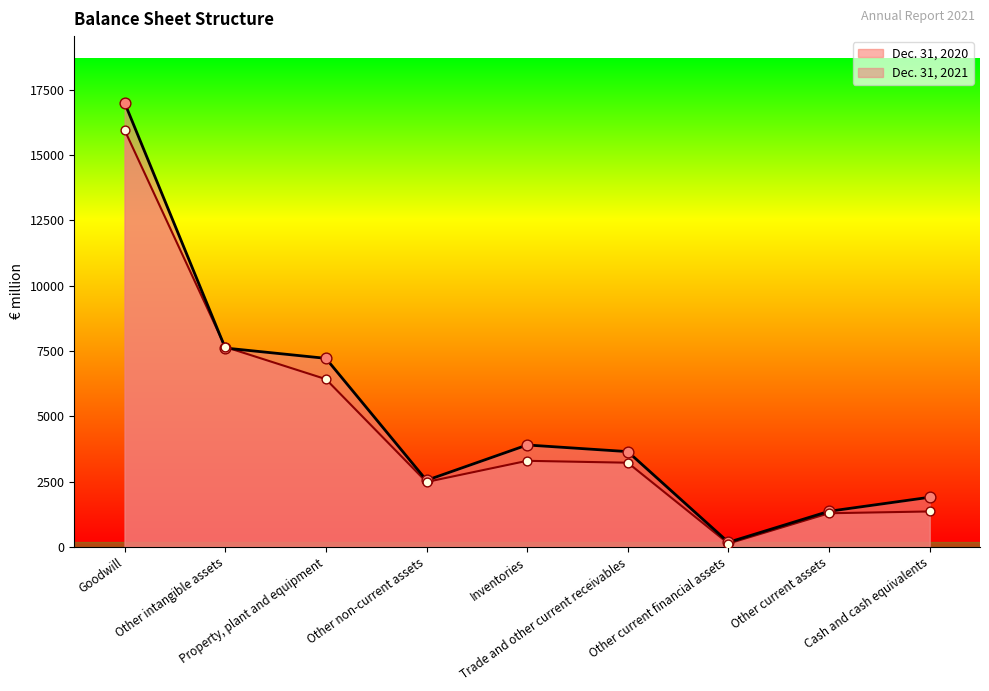

Is the value of Dec. 31, 2021 at Other current financial assets greater than the value of Dec. 31, 2020 at Inventories?

No